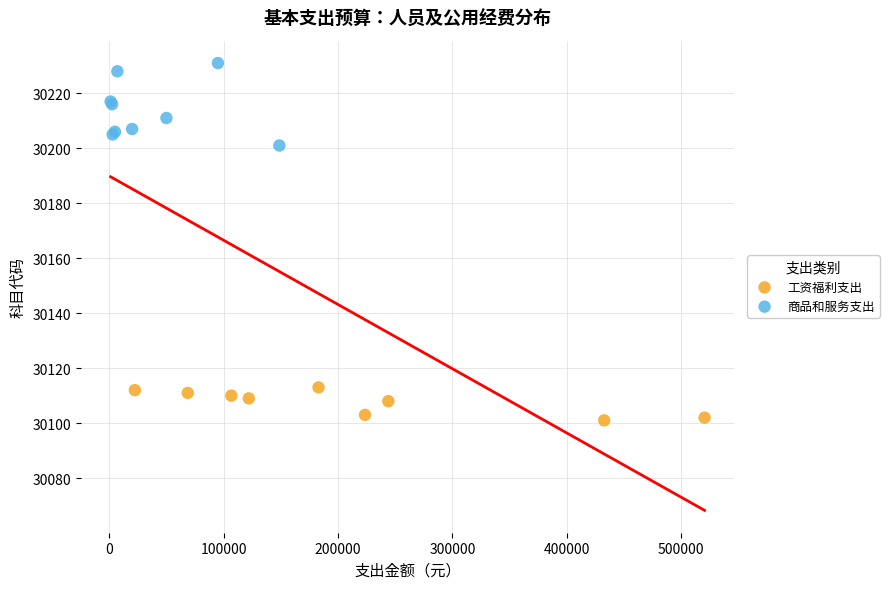

Which series reaches the maximum Y coordinate?

商品和服务支出